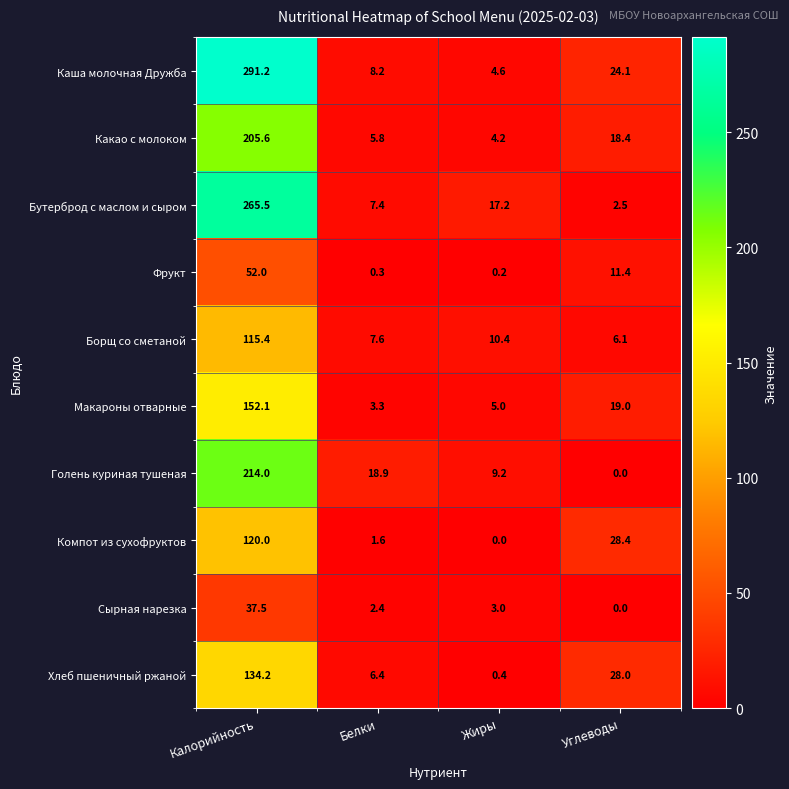

What is the total value across all series at Калорийность?

1587.5